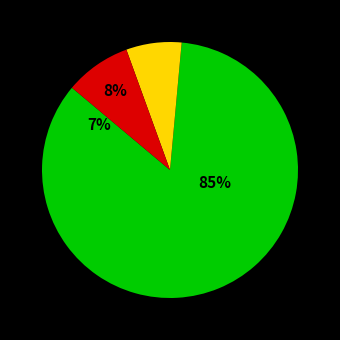

Does 6KKH49 account for over 50% of the chart?

No